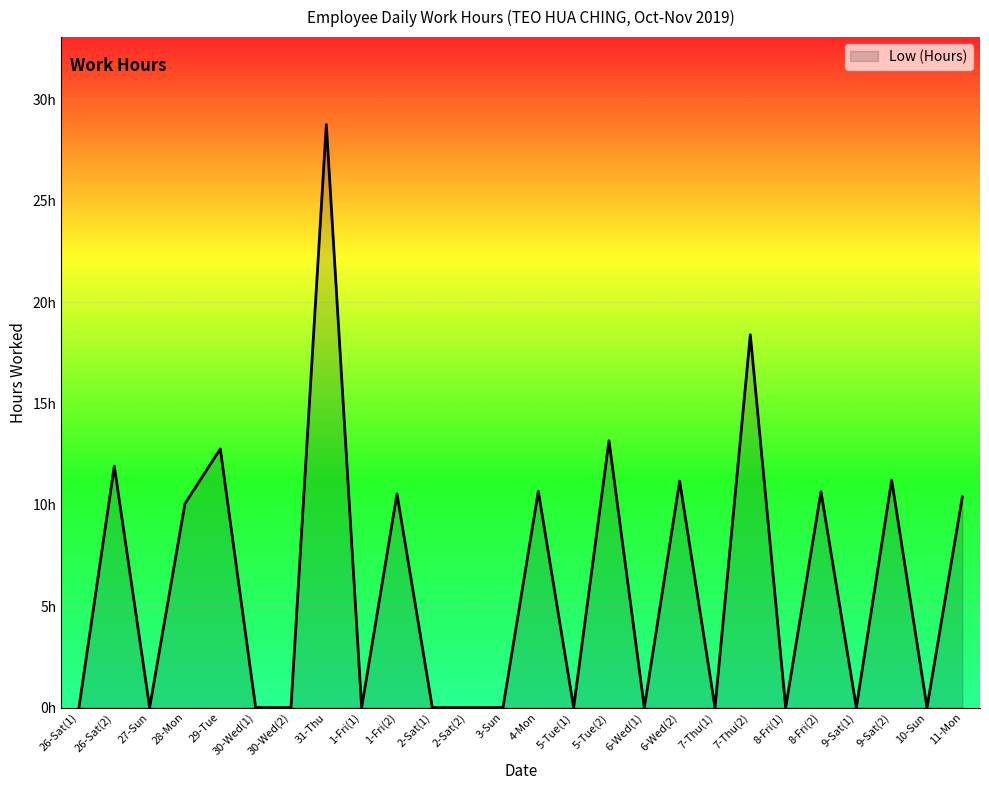

Is this an area chart (filled region under the line)?

Yes